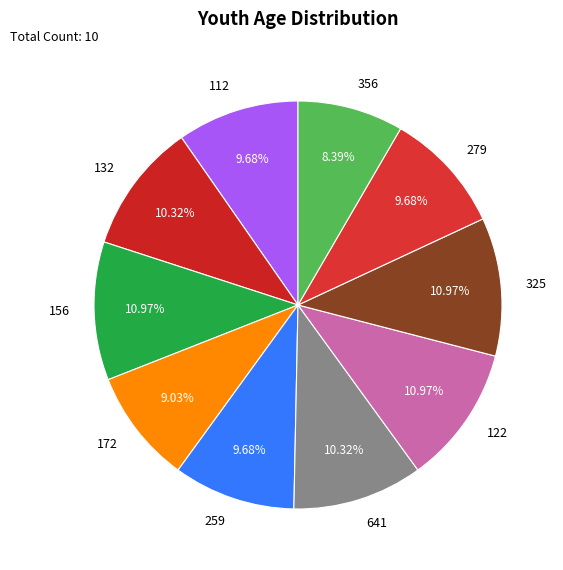

Do 325 and 122 together represent more than half of the pie?

No